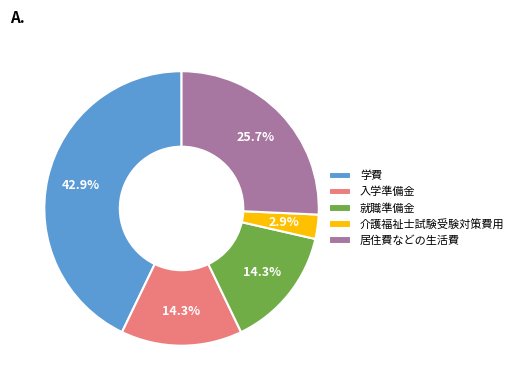

Which has a higher value, 学費 or 就職準備金?

学費